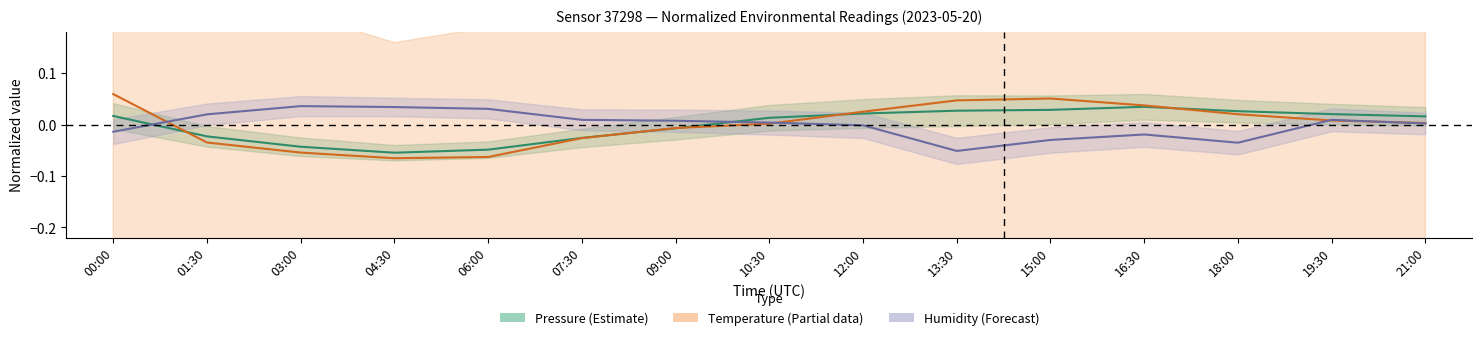

Does the chart display data point markers on the line(s)?

No